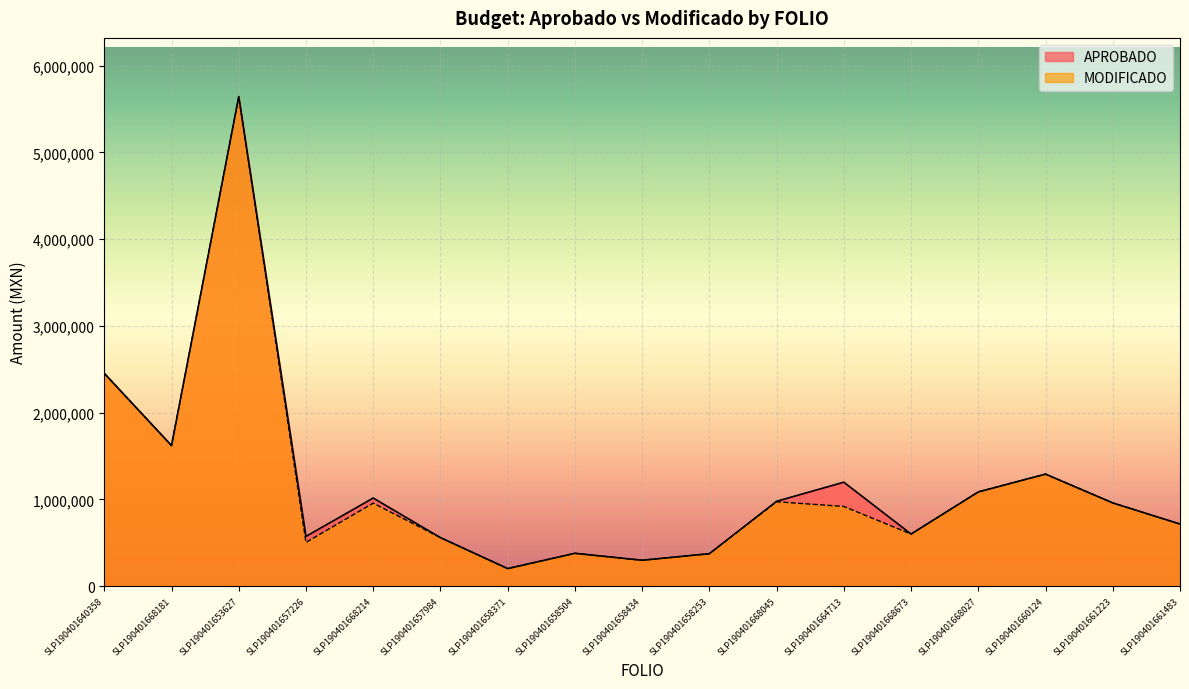

Is the value of APROBADO at SLP190401660124 greater than the value of MODIFICADO at SLP190401657226?

Yes